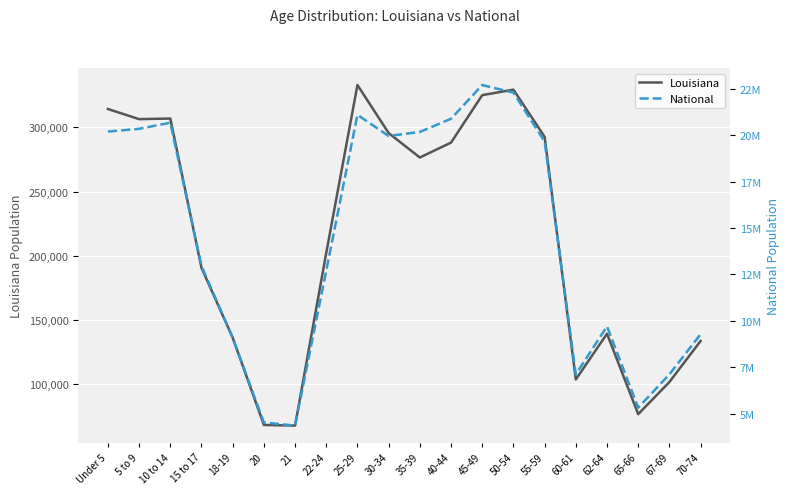

The National series shows 1660302 at 20. True or false?

False